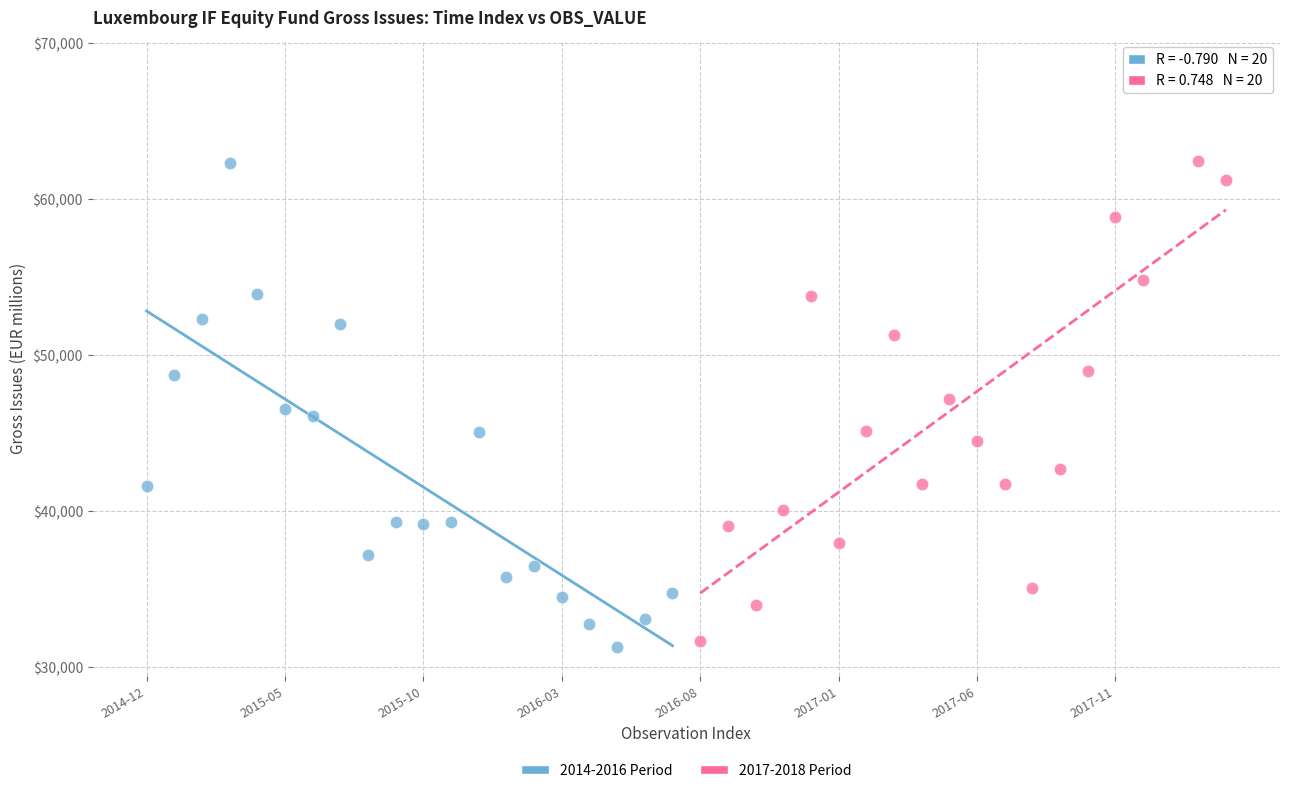

Which series has the largest Y range (max minus min)?

2017-2018 Period